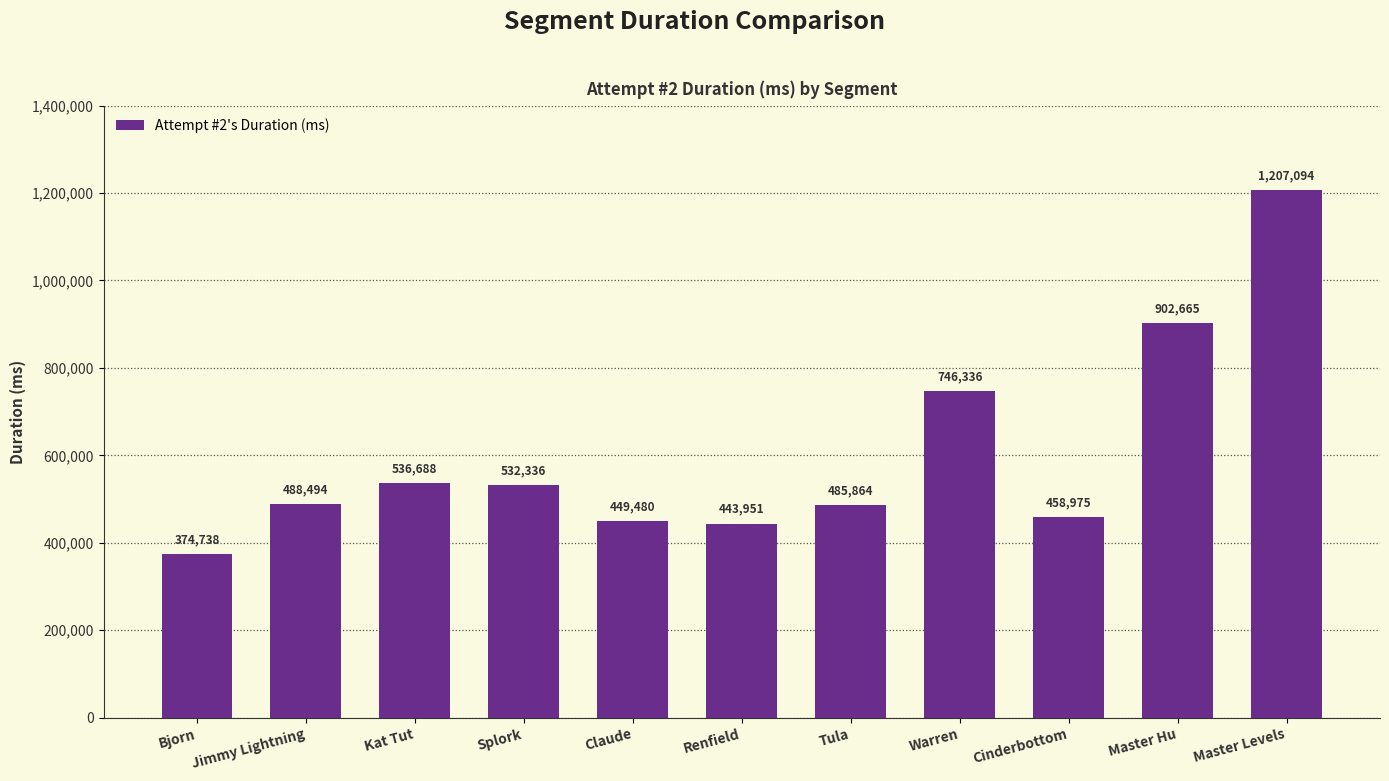

What is the ratio of the value at Warren to the value at Splork?

1.4